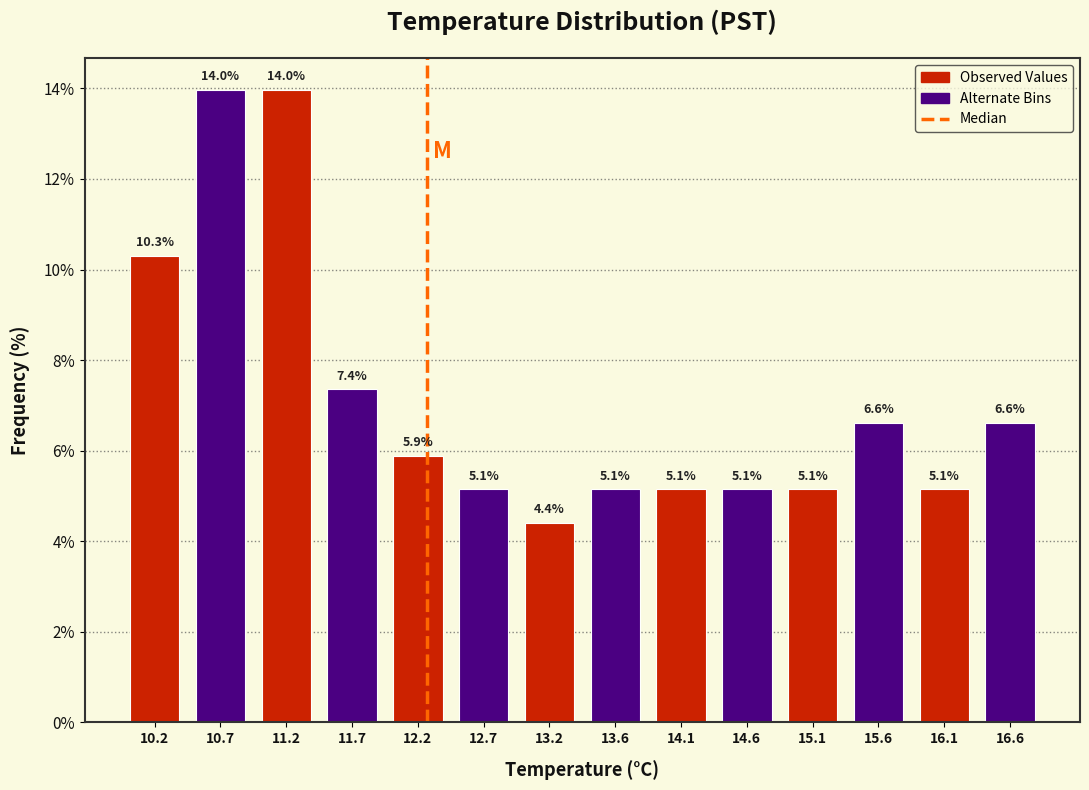

Reading left to right, transcribe this chart: for each bar, give the range it covers on the x-axis and its height. The bar edges are not printed on the chart, so give them approximately, as read against the axis.

10.00 to 10.50: 10.3
10.50 to 10.95: 14.0
10.95 to 11.45: 14.0
11.45 to 11.95: 7.4
11.95 to 12.45: 5.9
12.45 to 12.90: 5.1
12.90 to 13.40: 4.4
13.40 to 13.90: 5.1
13.90 to 14.35: 5.1
14.35 to 14.85: 5.1
14.85 to 15.35: 5.1
15.35 to 15.85: 6.6
15.85 to 16.30: 5.1
16.30 to 16.80: 6.6